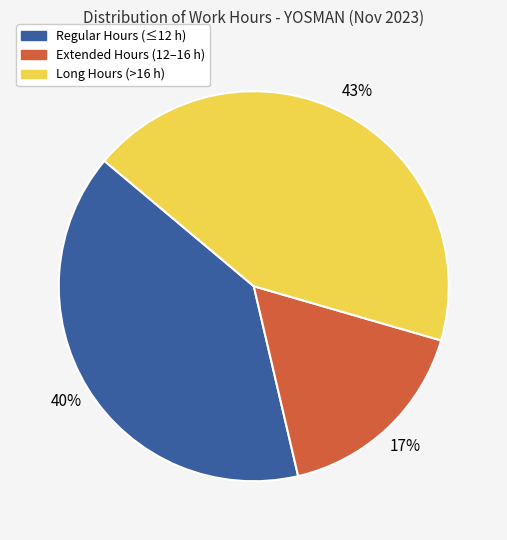

Does any single category account for the majority?

No